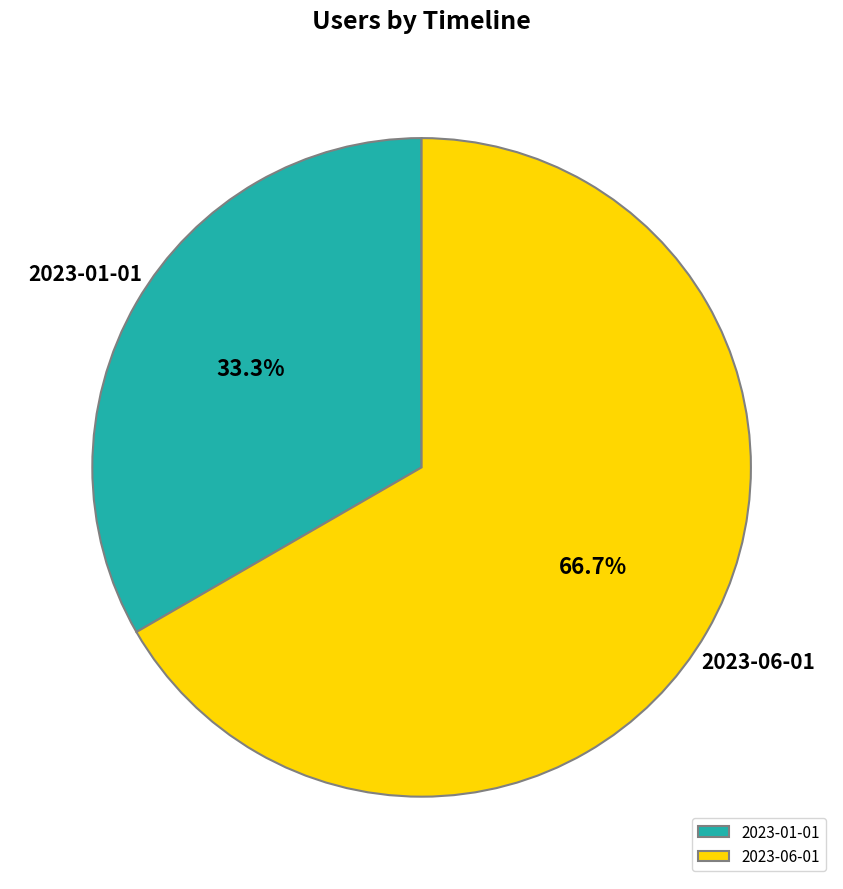

Which has a higher value, 2023-01-01 or 2023-06-01?

2023-06-01